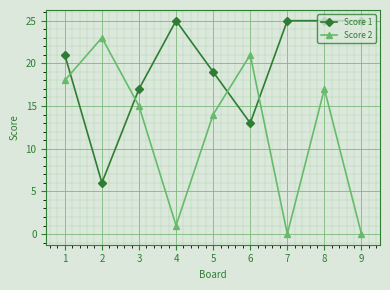

What is the value of the Score 1 point at the 2nd from the left?

6